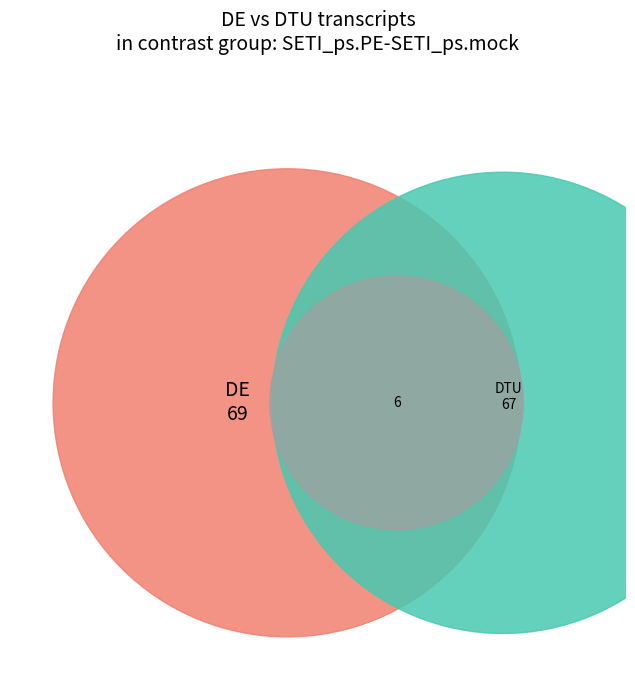

Is it true that 5 is 1% of the pie?

False